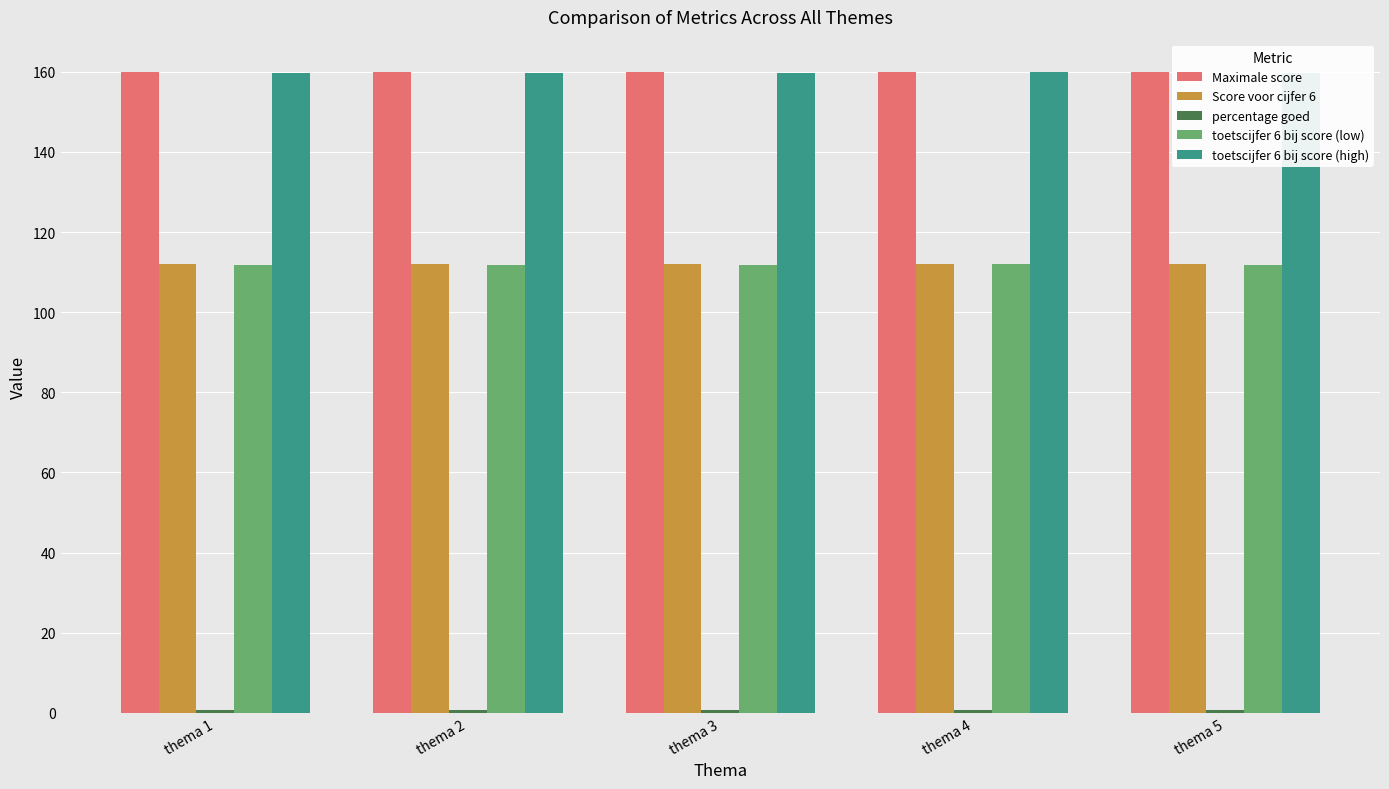

Does the chart contain stacked bars?

No